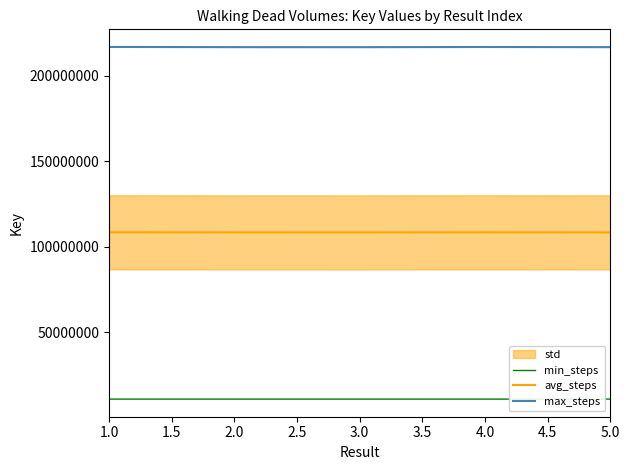

What is the value of the min_steps point at the 5th from the left?

10838896.8